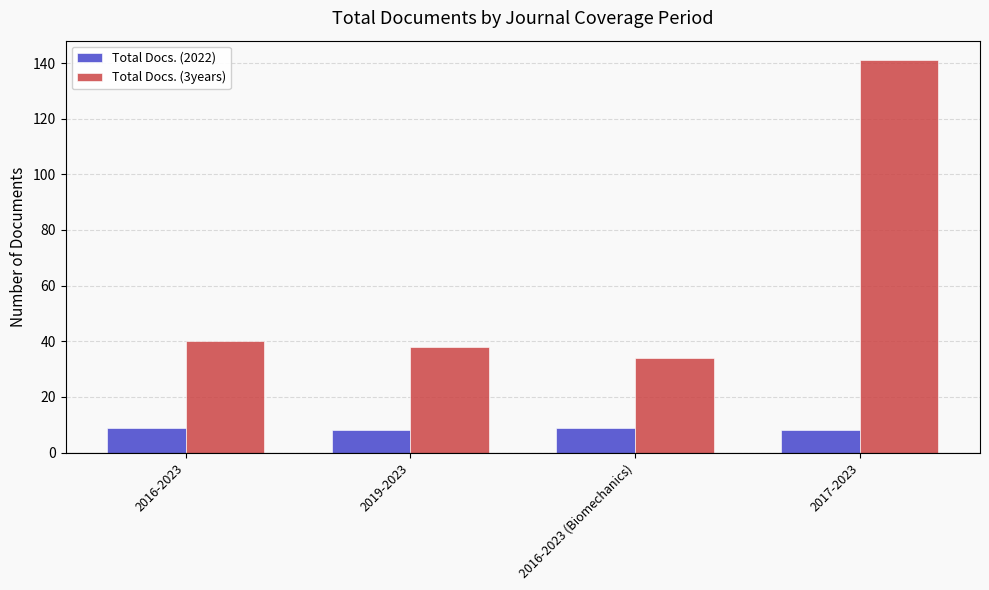

What is the minimum value for Total Docs. (3years)?

34